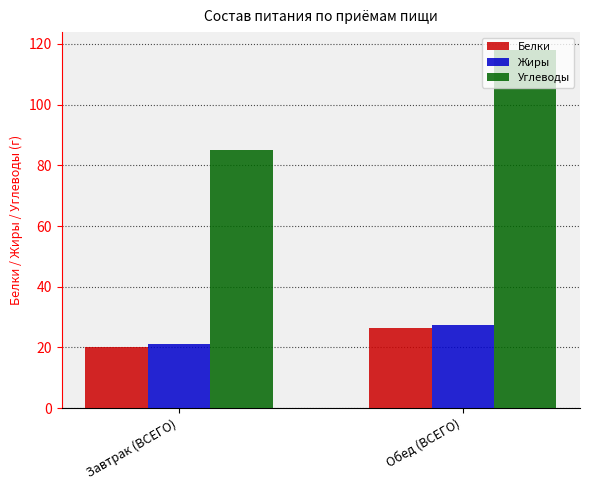

What is the sum of the Белки values at Обед (ВСЕГО) and Завтрак (ВСЕГО)?

46.7